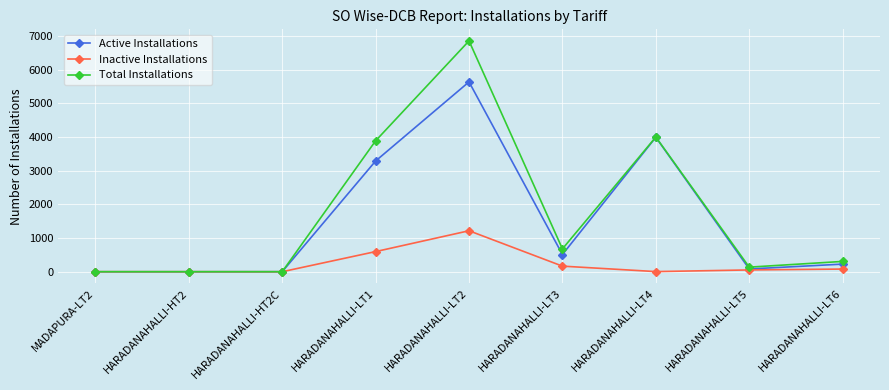

Where is Total Installations nearest to the value 3429?

HARADANAHALLI-LT1